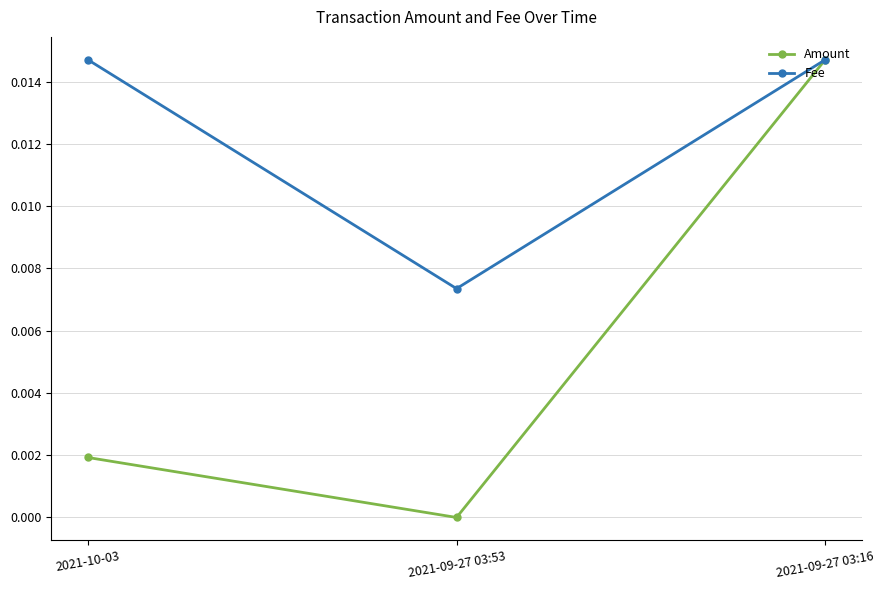

How many data points does each series have?

3